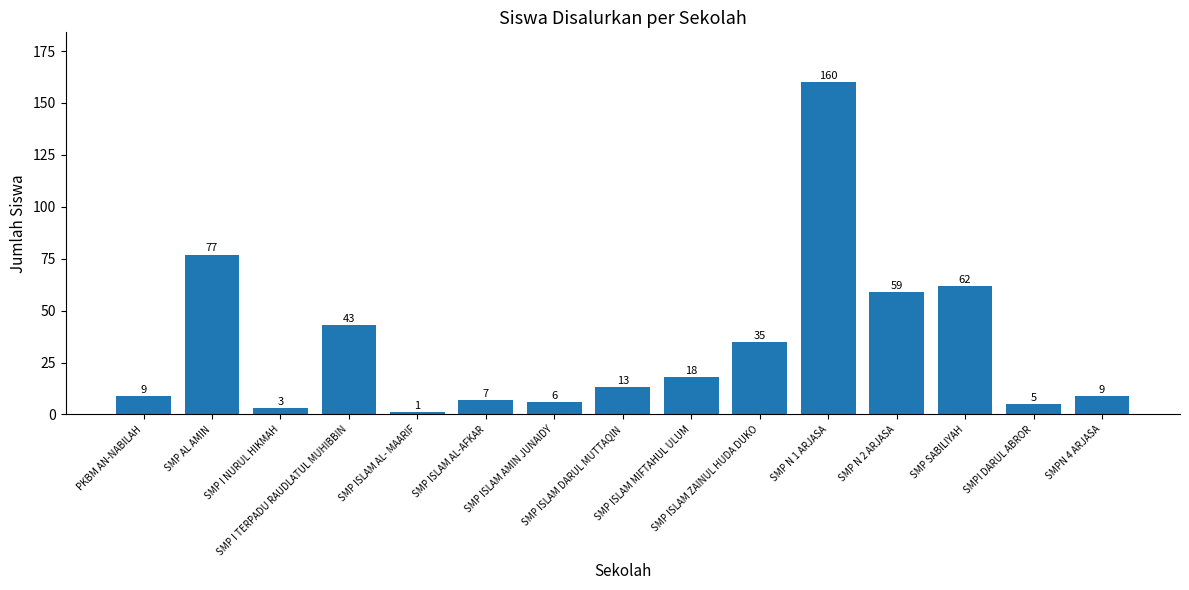

The value at SMP I NURUL HIKMAH is 3. True or false?

True